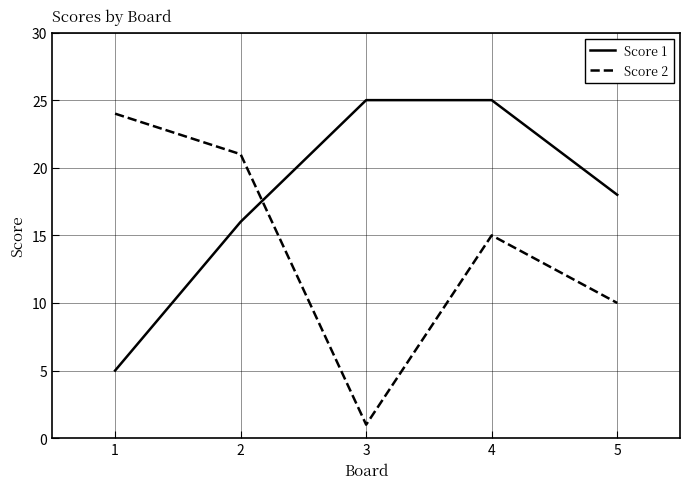

List the series in order of their overall mean, lowest first.

Score 2, Score 1